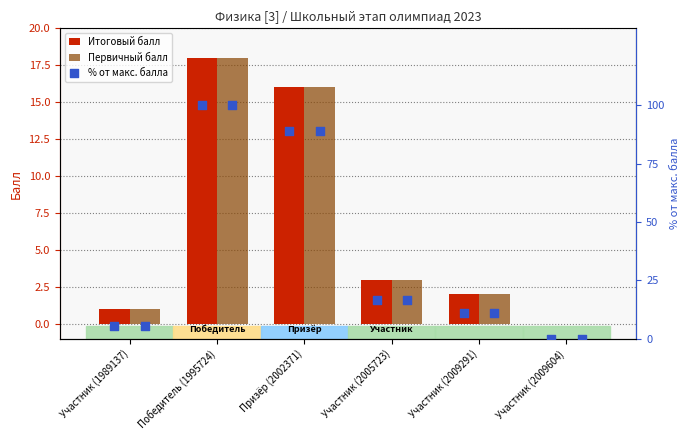

True or false: Итоговый балл has a value of 18 at Победитель (1995724).

True